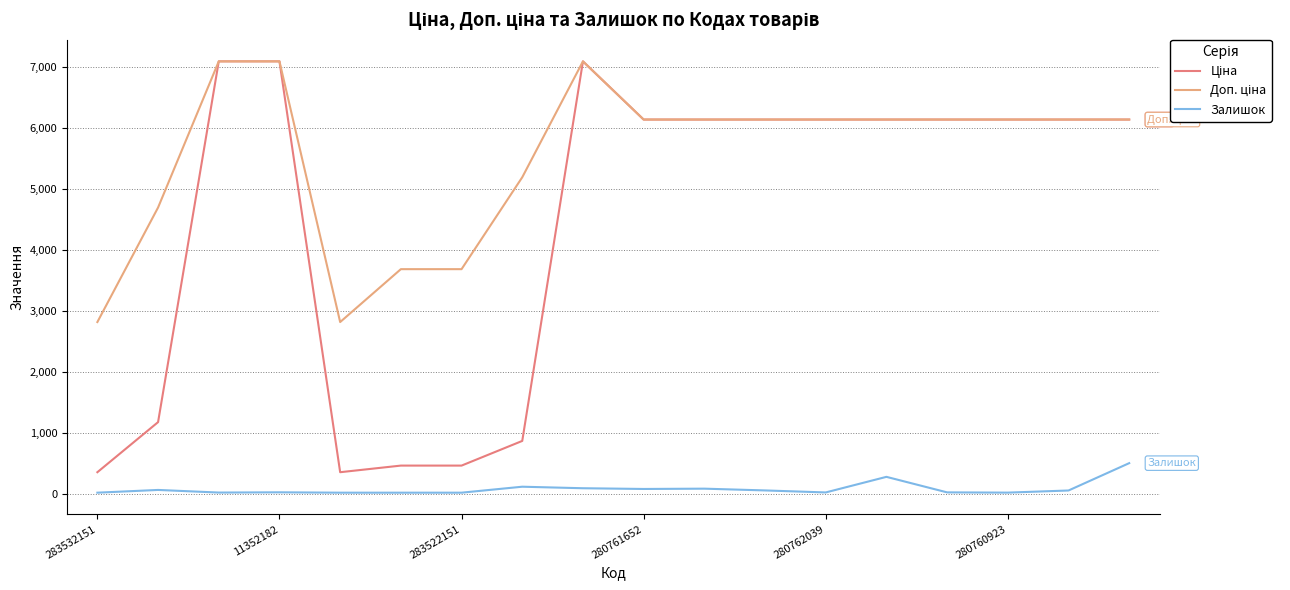

What is the maximum value shown in the chart?

7098.8